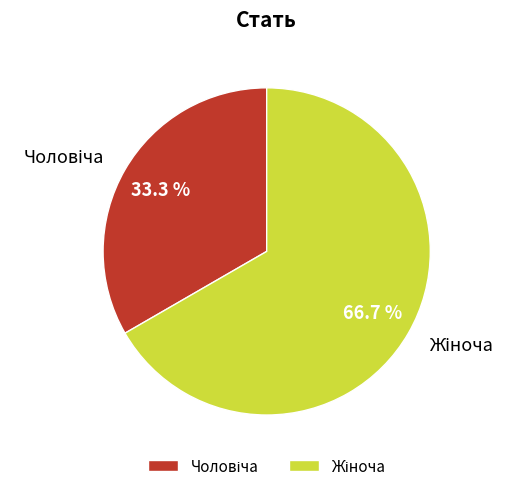

Is there a majority slice in this chart?

Yes